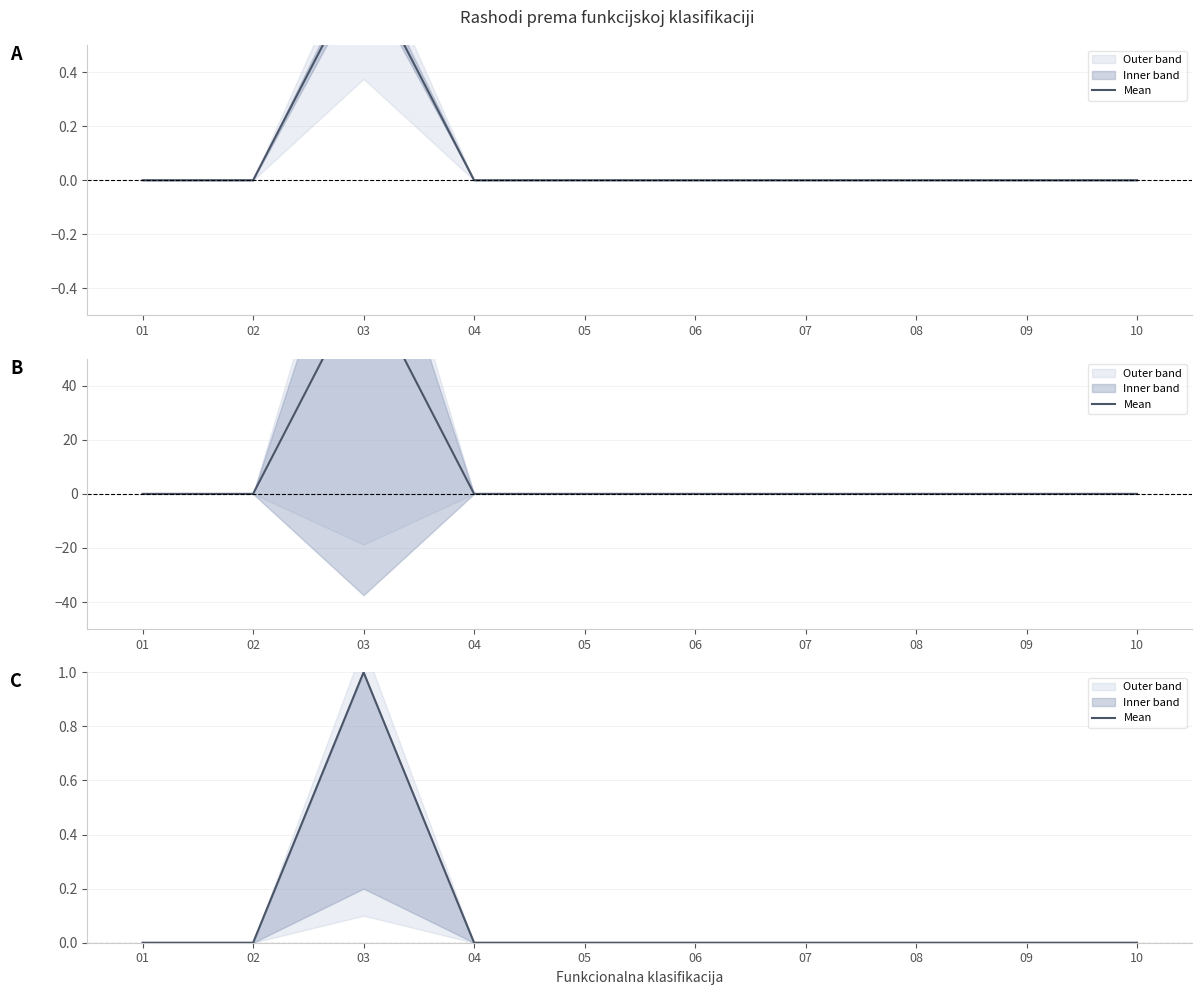

Rank the categories by value from lowest to highest.

01, 02, 04, 05, 06, 07, 08, 09, 10, 03